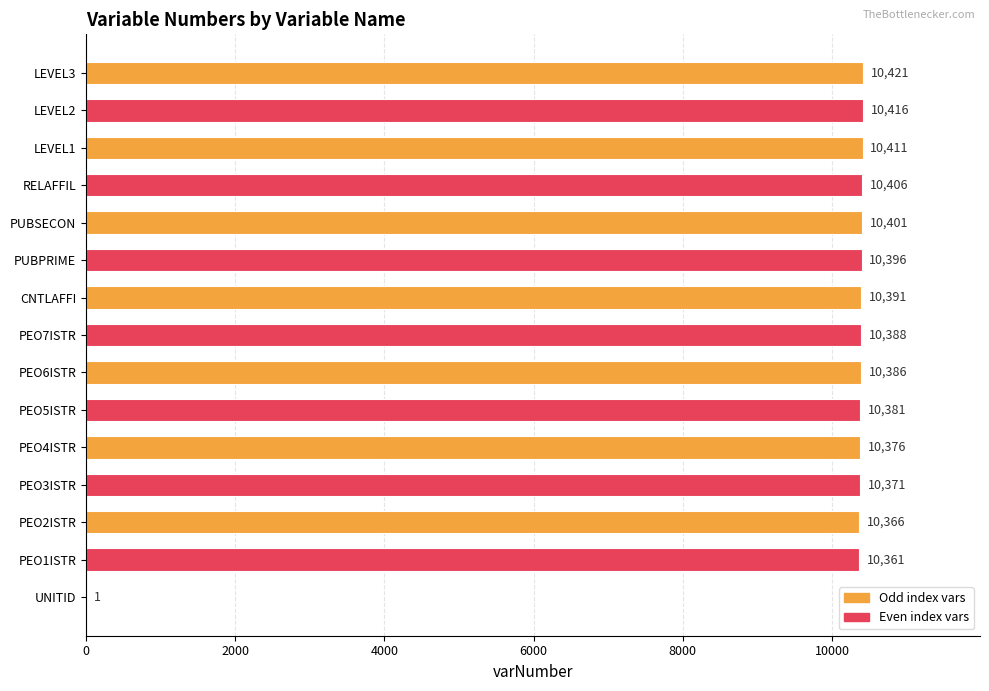

Between PEO6ISTR and PEO2ISTR, which is larger?

PEO6ISTR